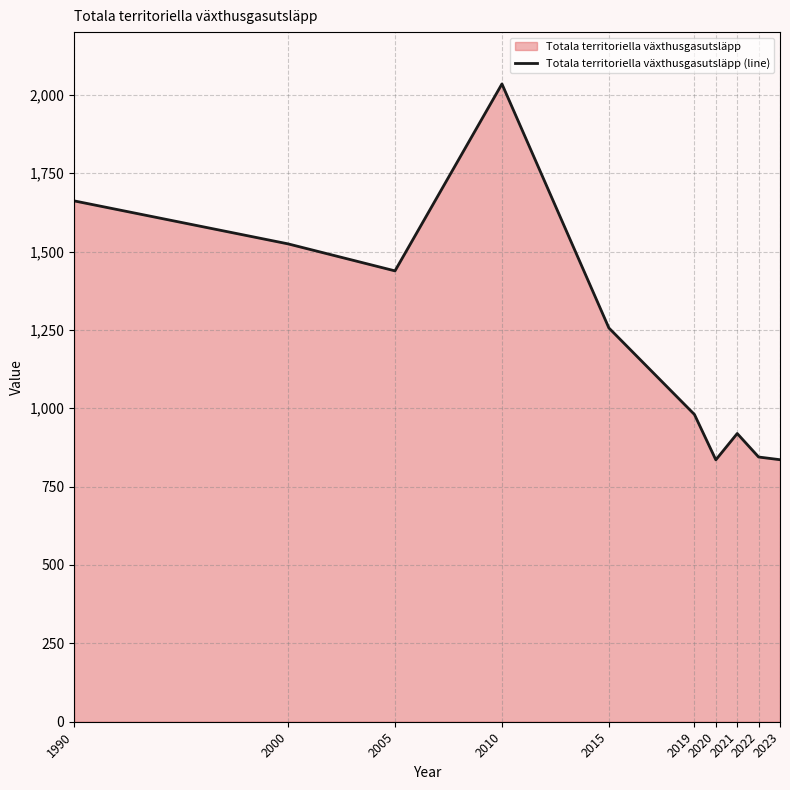

What is the difference between the maximum and minimum values?

1199.2